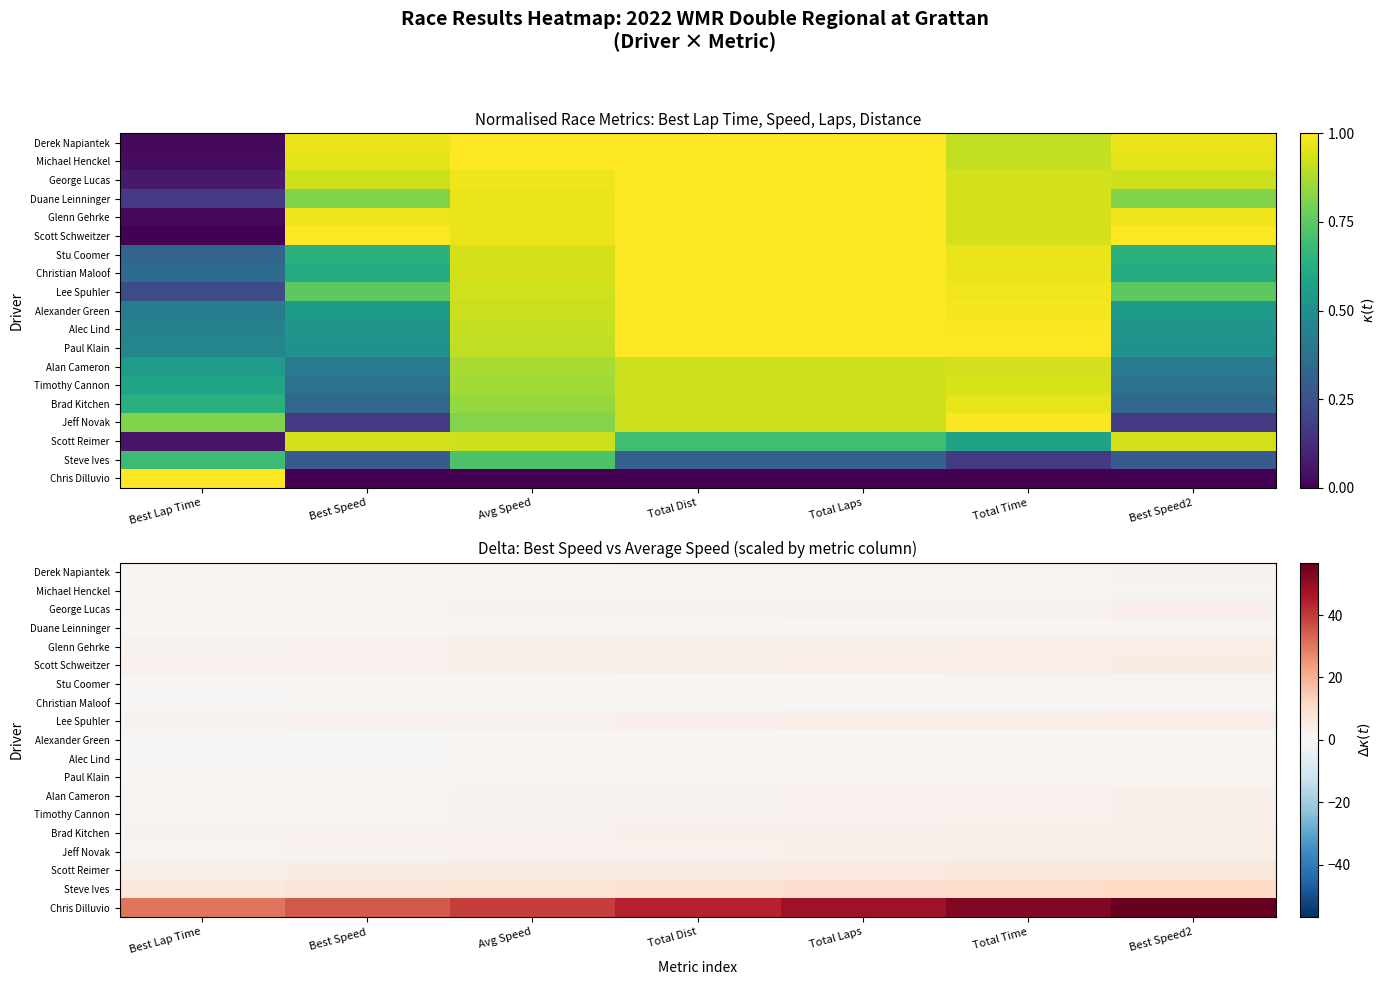

True or false: Stu Coomer has a value of 2.2 at Total Laps.

False